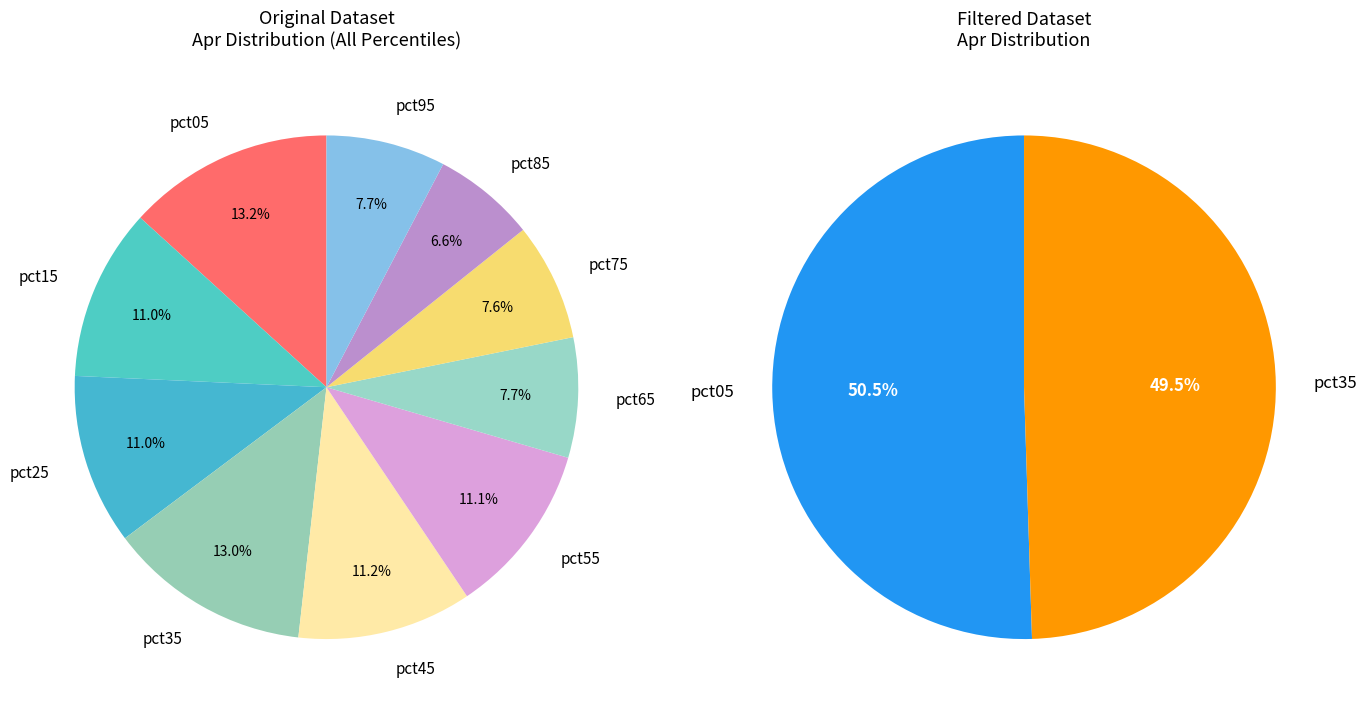

True or false: pct85 accounts for 7% of the total.

True